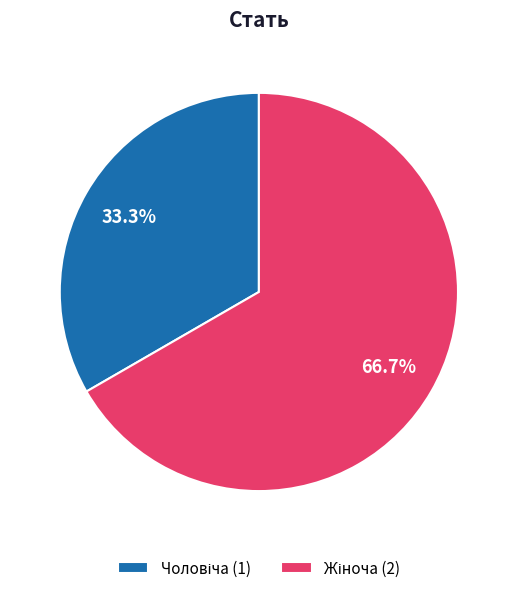

To the nearest percent, what is the average slice percentage?

50%